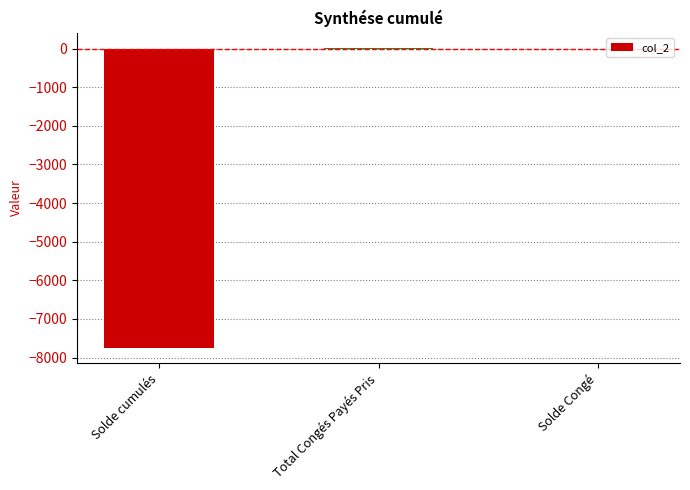

What is the maximum value shown in the chart?

20.0